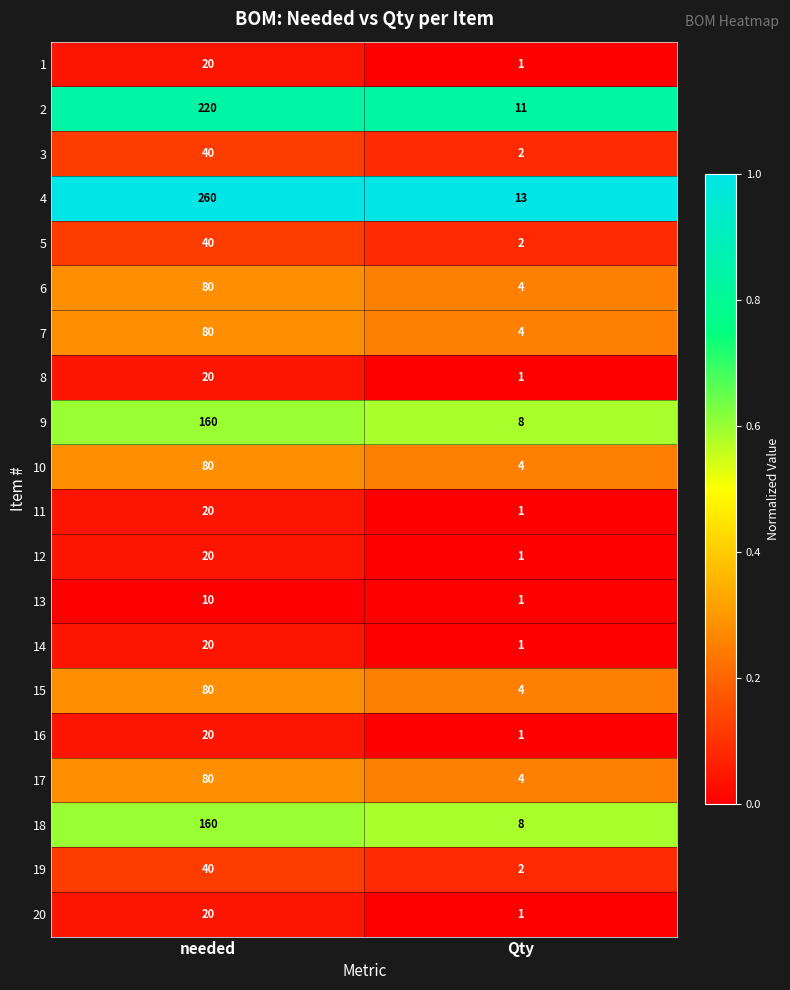

Is it true that 20 equals 1 at Qty?

True